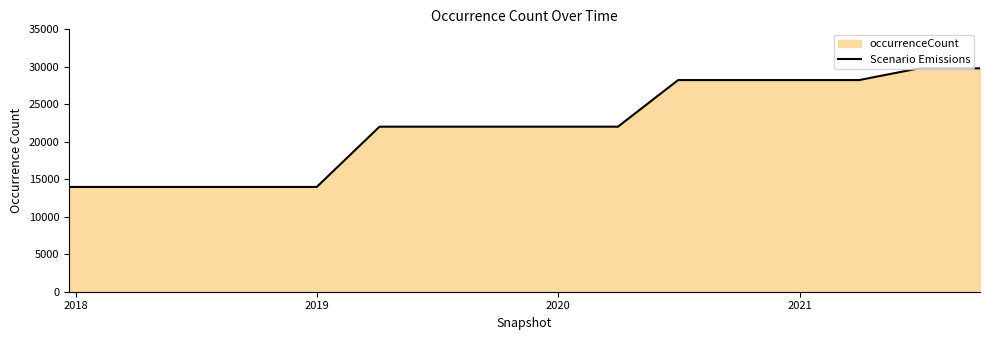

What is the smallest value displayed?

13976